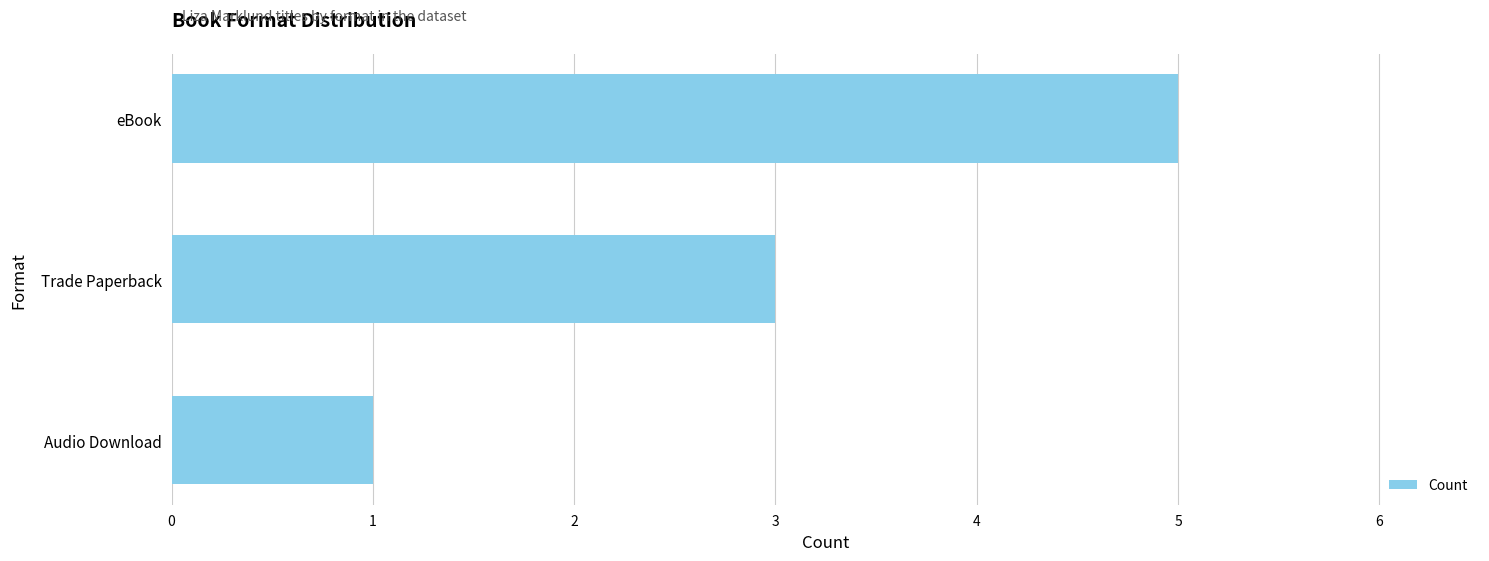

True or false: the data shows 7 at eBook.

False